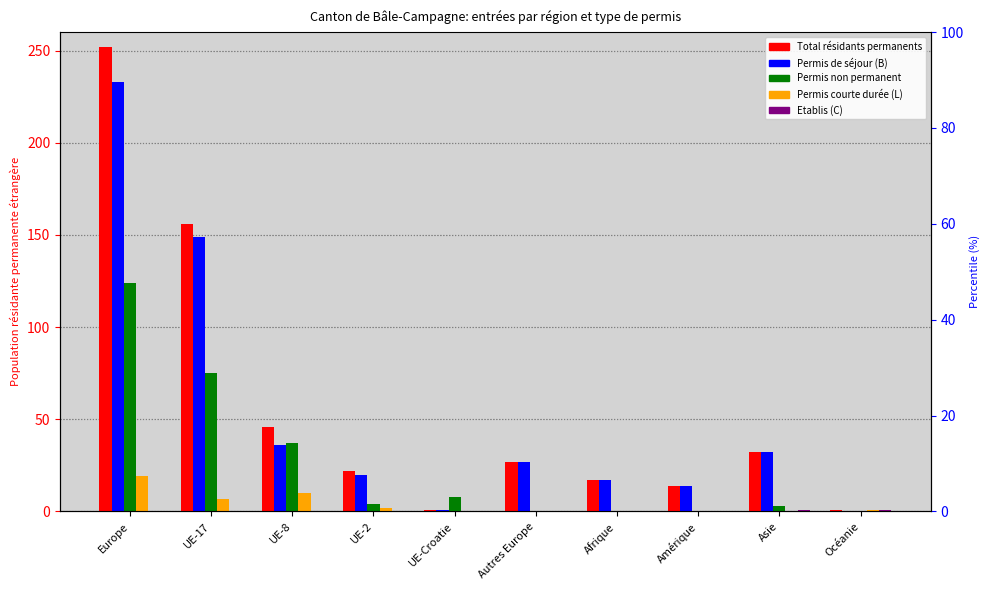

What is the label of the 9th bar from the left?

Asie